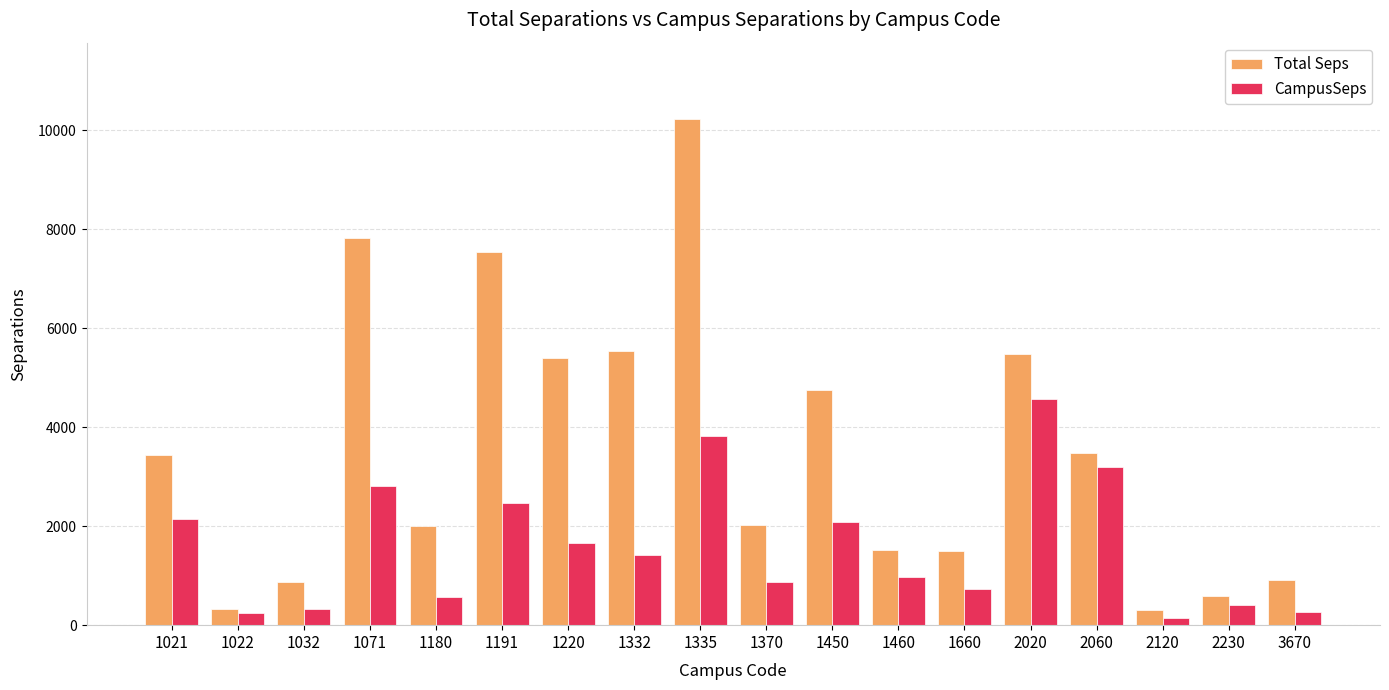

At 1021, list the series in order from smallest to largest.

CampusSeps, Total Seps